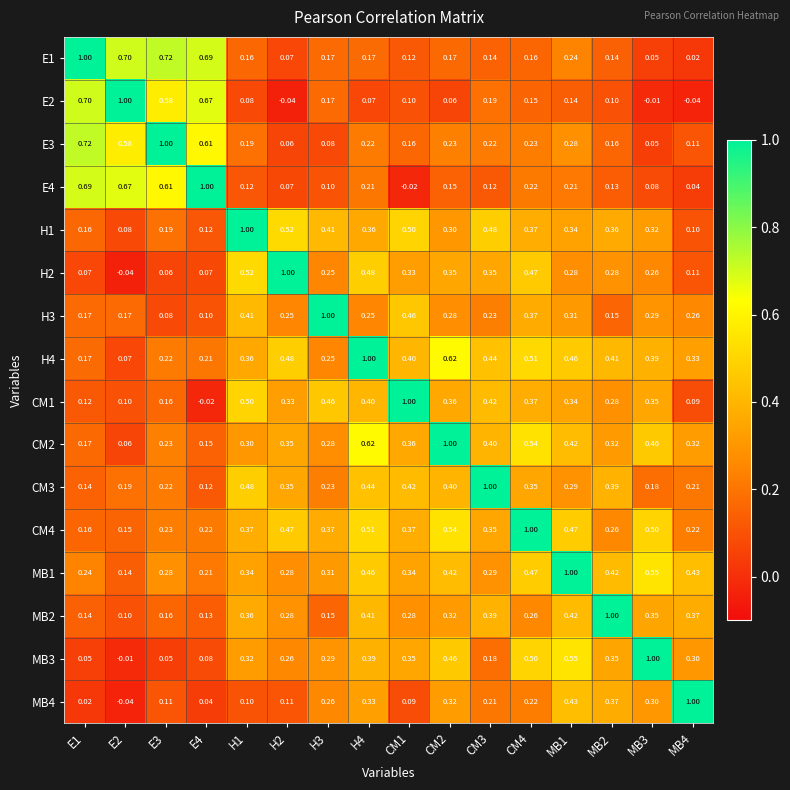

Is the value of CM3 at MB1 greater than the value of CM2 at MB3?

No